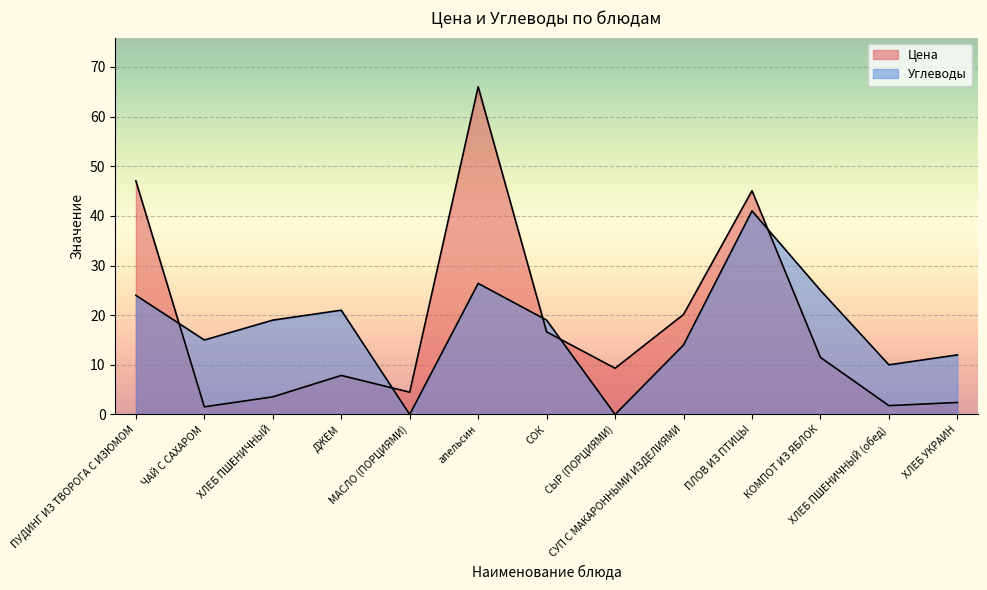

Between СОК and ХЛЕБ УКРАИН, which series saw the biggest shift?

Цена